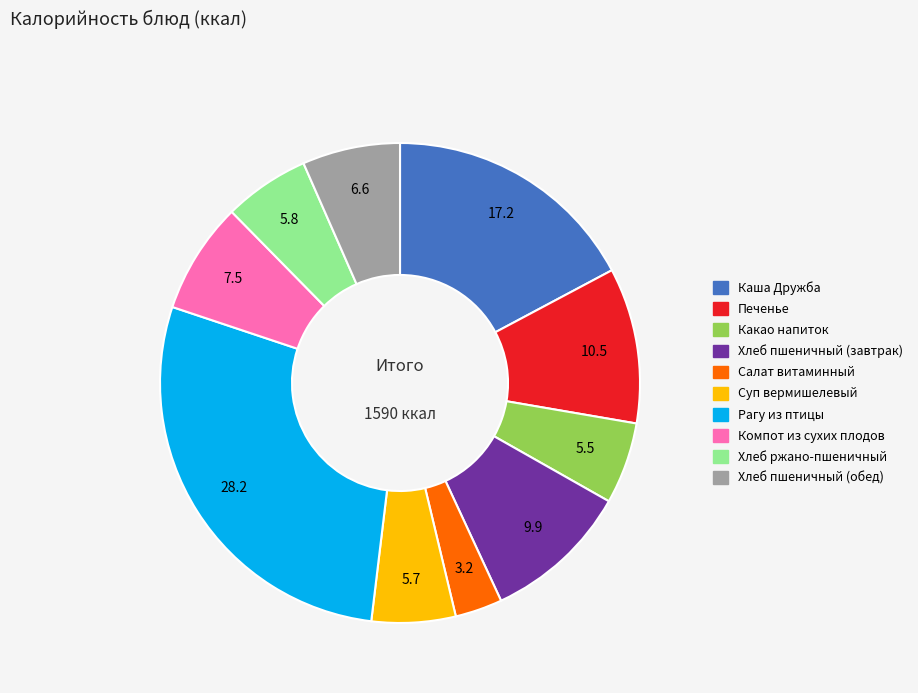

Is there any slice that represents more than half of the pie?

No